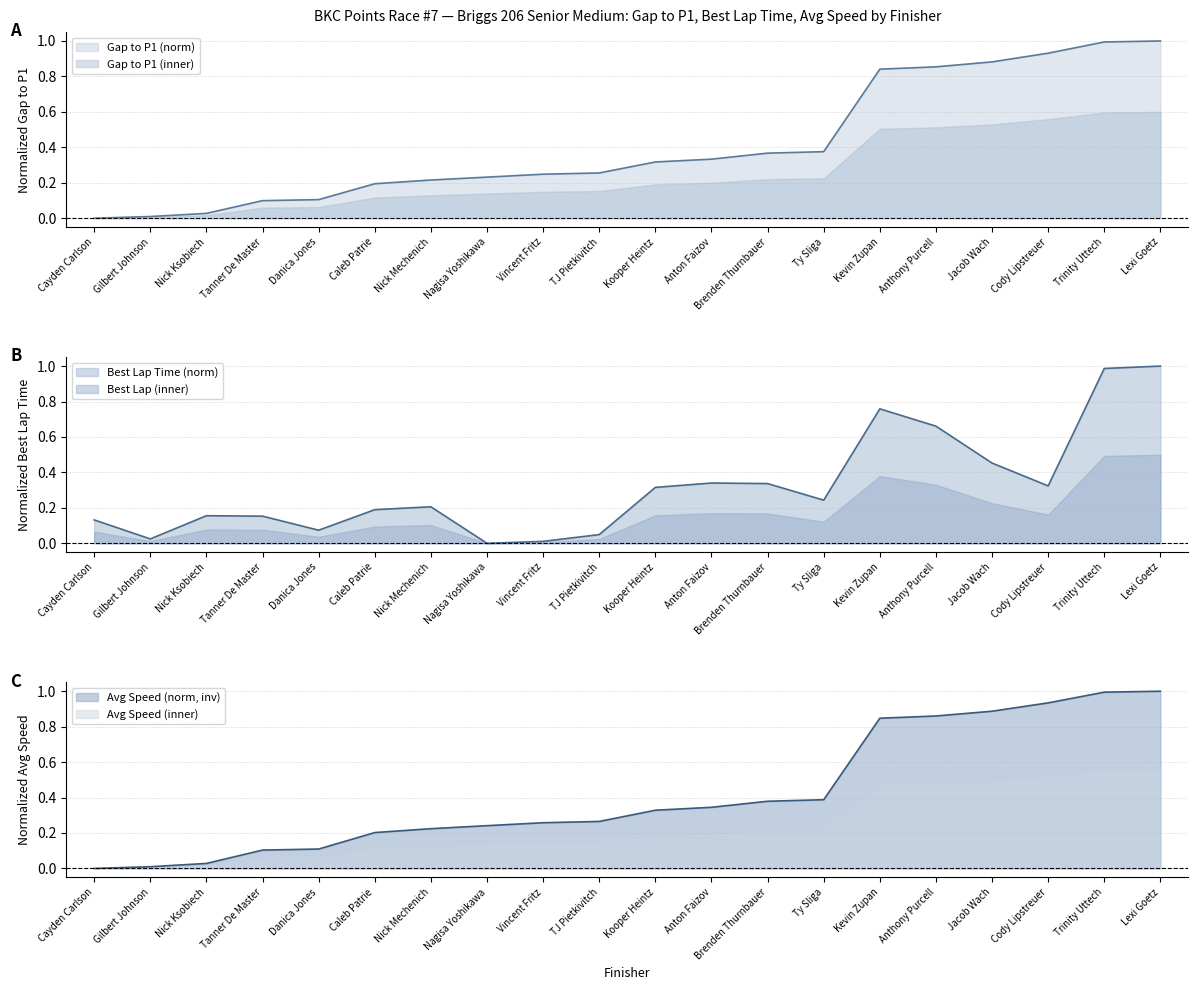

Where is the first local maximum for Best Lap Time (s)?

Nick Ksobiech